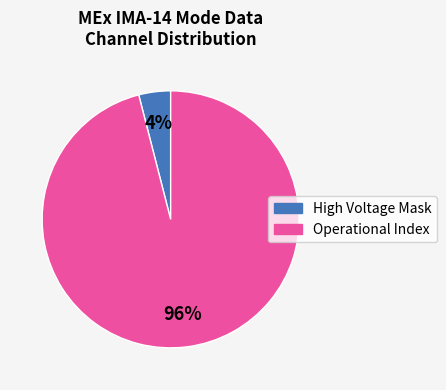

How many segments does this pie chart have?

2